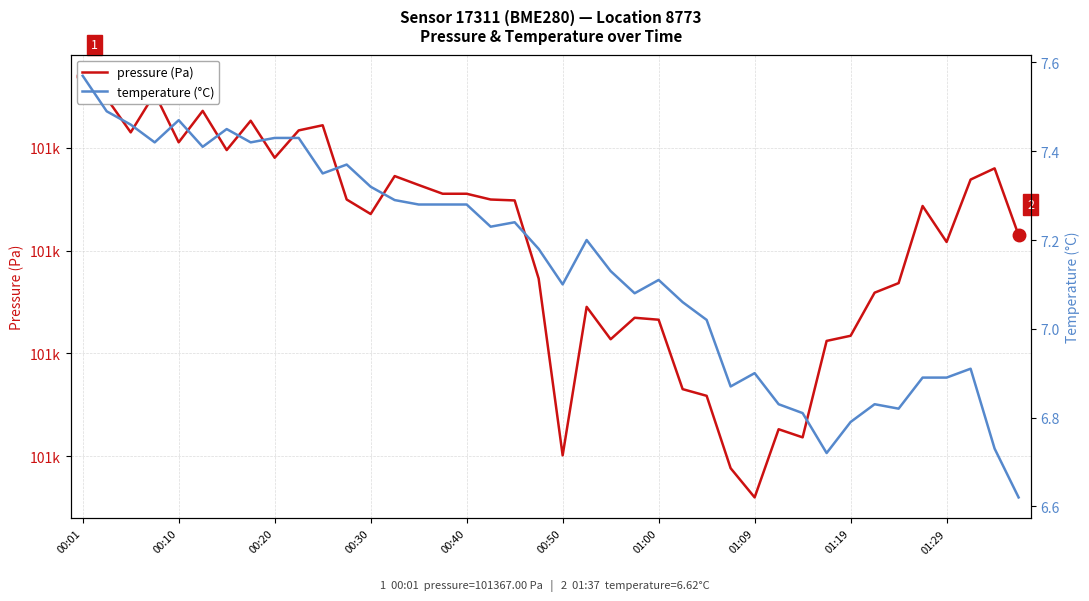

Count the number of data series in this chart.

2